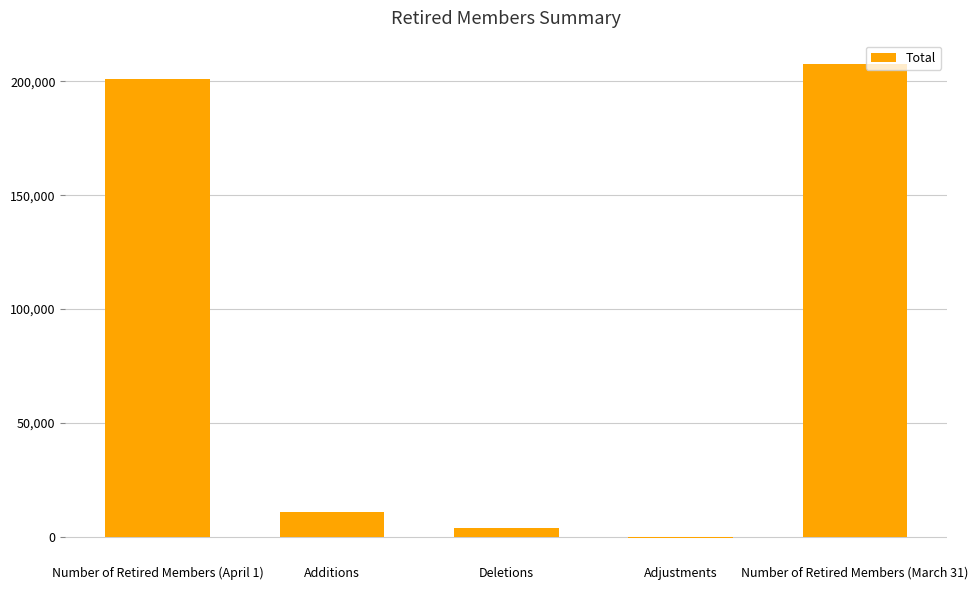

Reading left to right, transcribe all the data shown in this chart.

200975	10839	3644	-675	207495